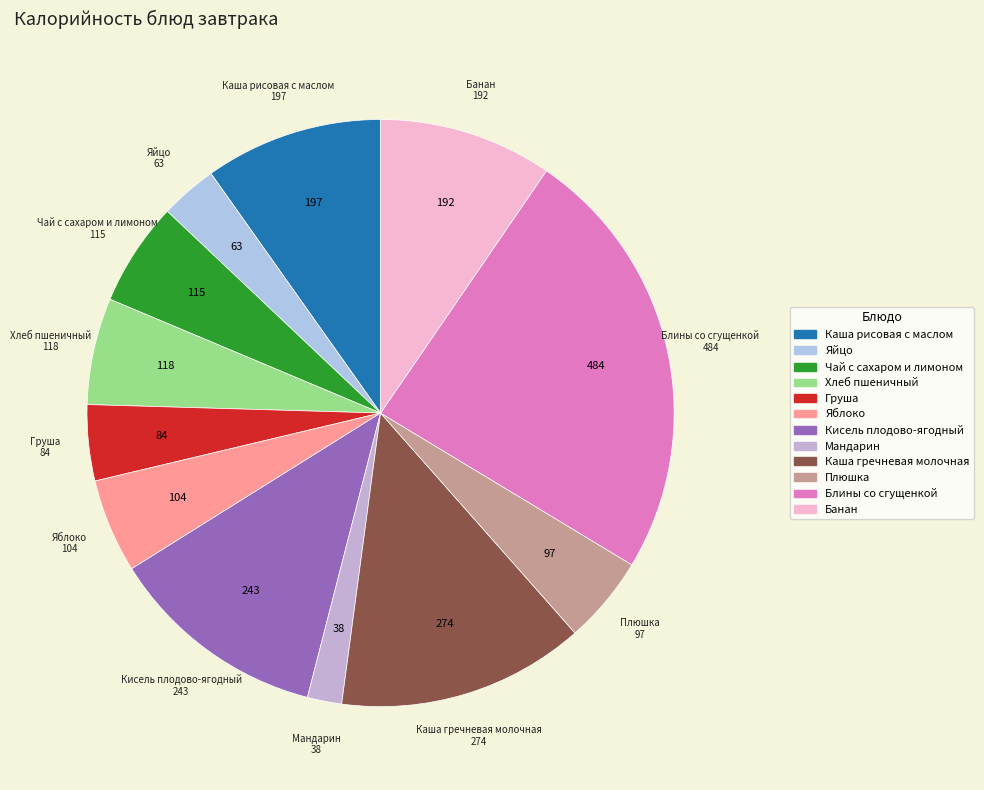

Which slice is the largest?

Блины со сгущенкой